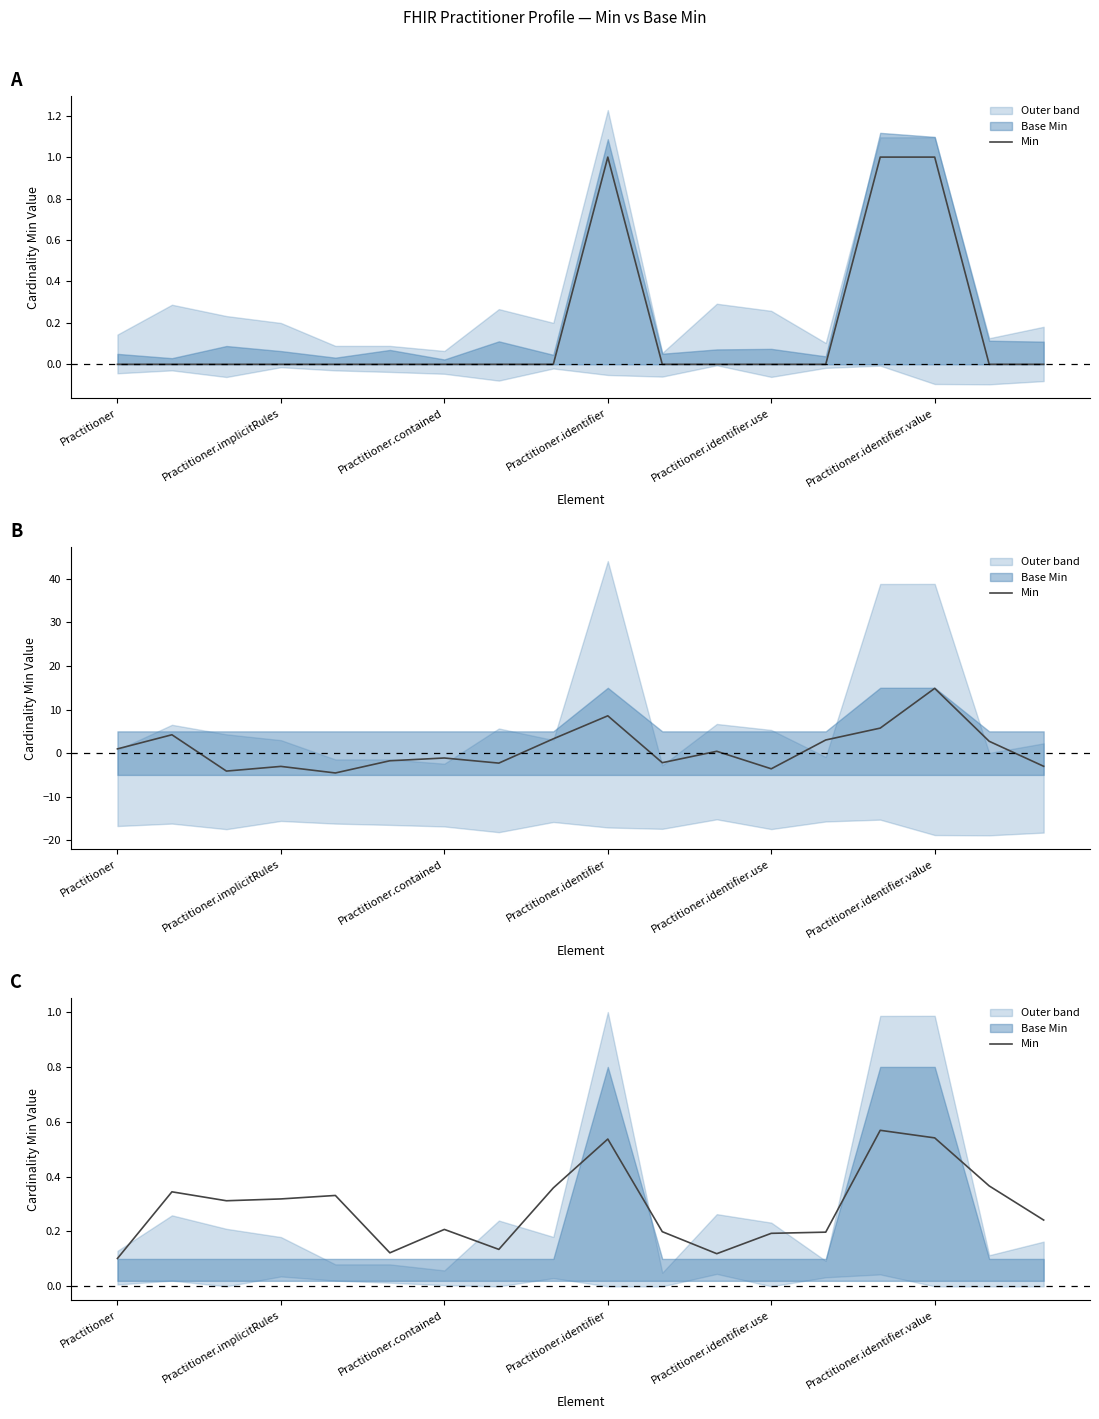

What is the label of the 12th point from the left?

11